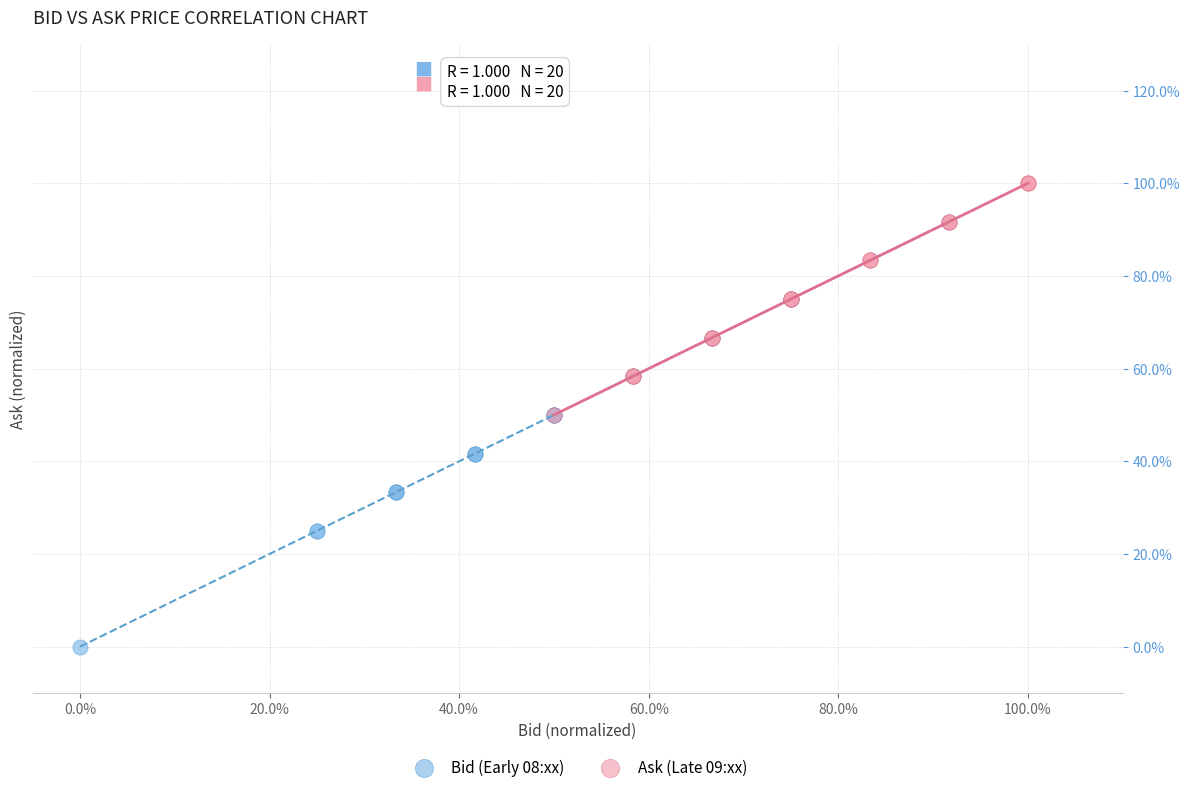

Which series reaches the maximum Y coordinate?

Ask (Late 09:xx)